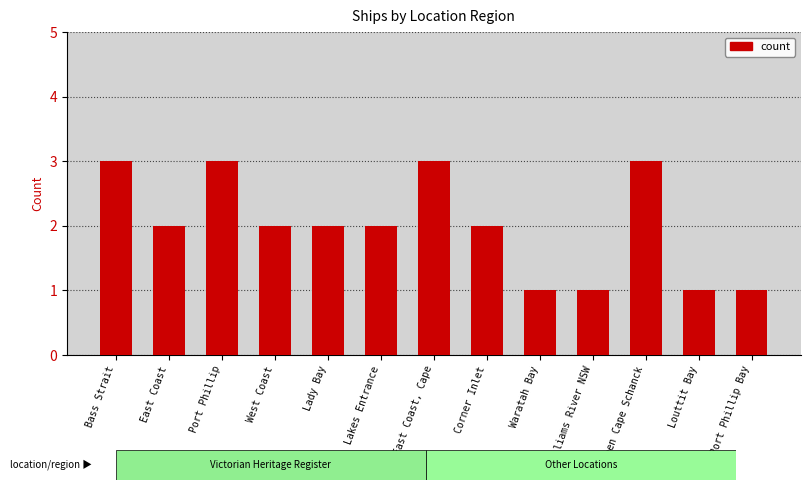

The value at Port Phillip is 5. True or false?

False